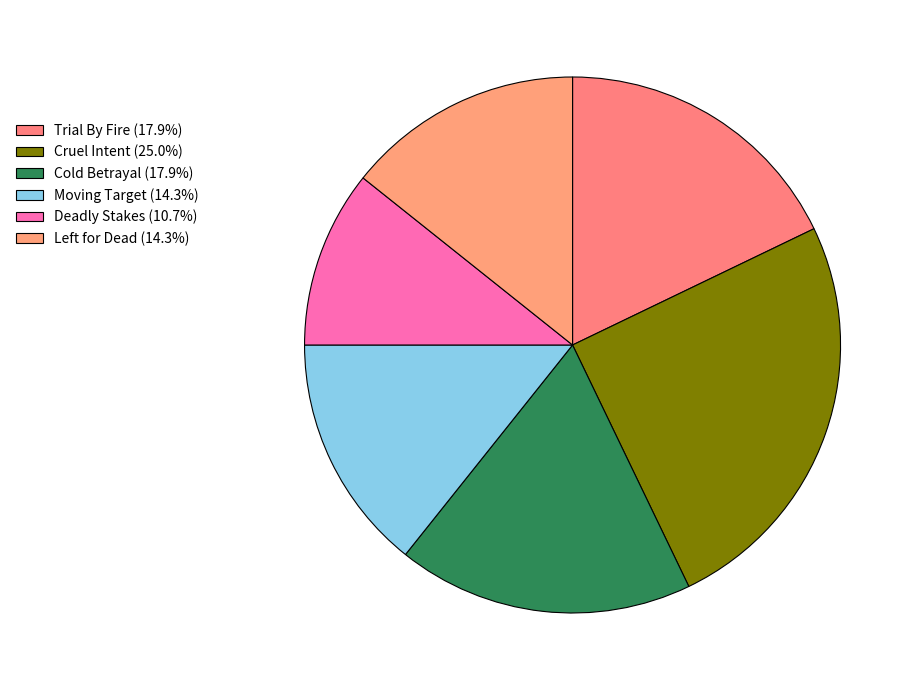

To the nearest percent, what is the average slice percentage?

17%